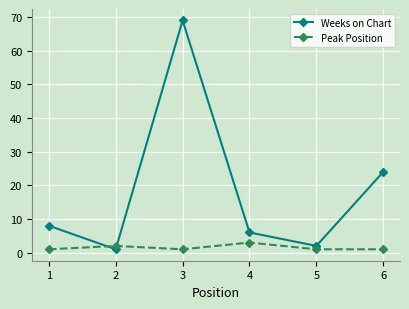

Does the chart have visible grid lines?

Yes